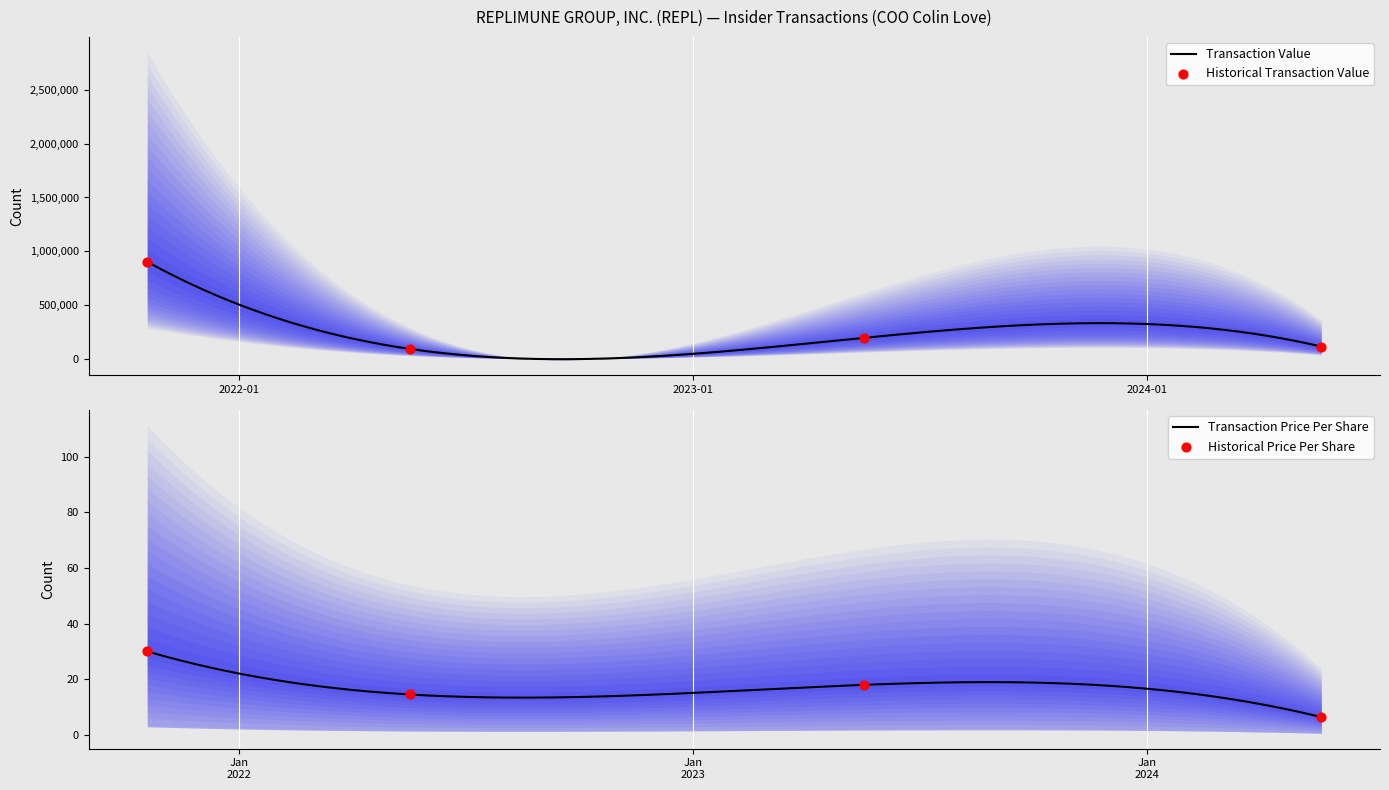

Which series has the largest total across all categories?

transactionValue